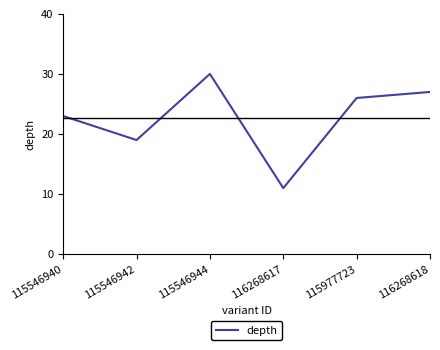

Rank the categories by value from lowest to highest.

116268617, 115546942, 115546940, 115977723, 116268618, 115546944